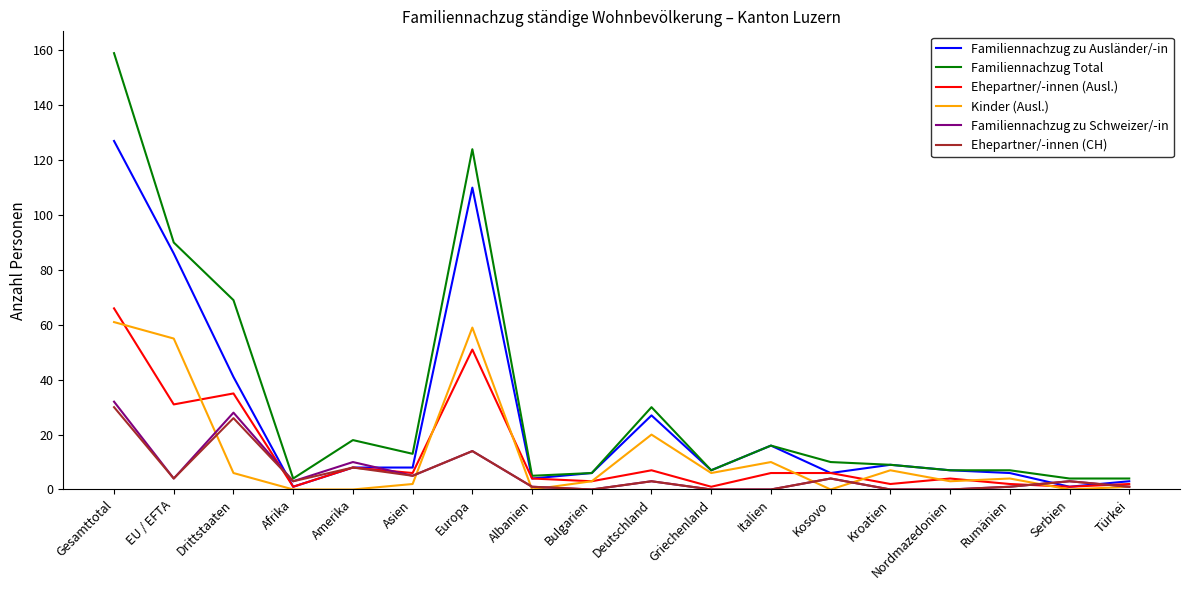

What value does the Ehepartner/-innen (CH) series have at Amerika?

8